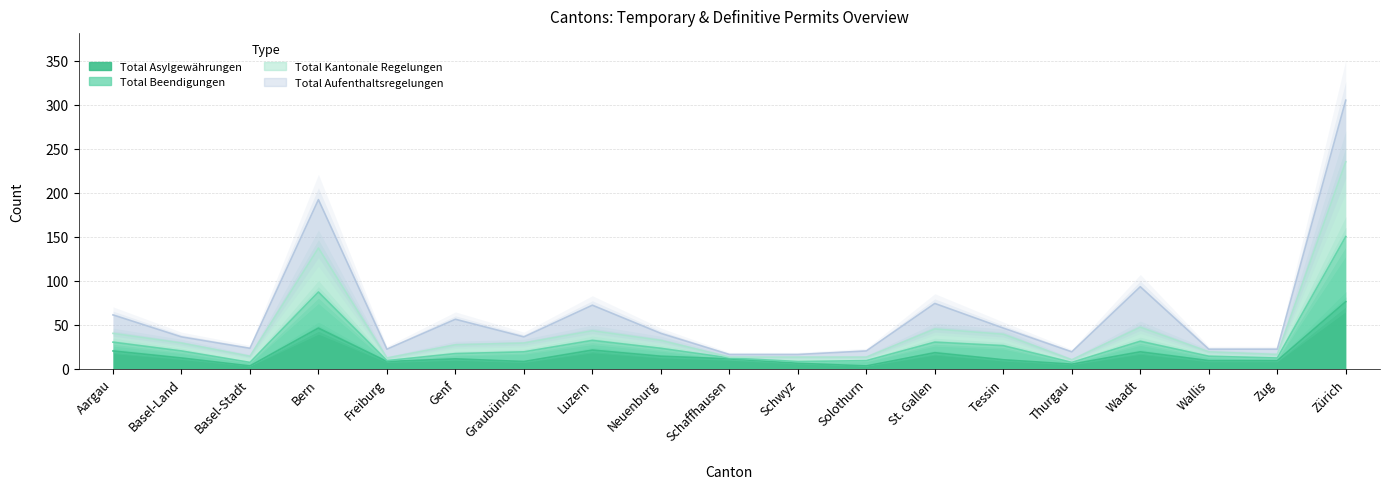

The value of Total Beendigungen at Zug is 5. True or false?

False